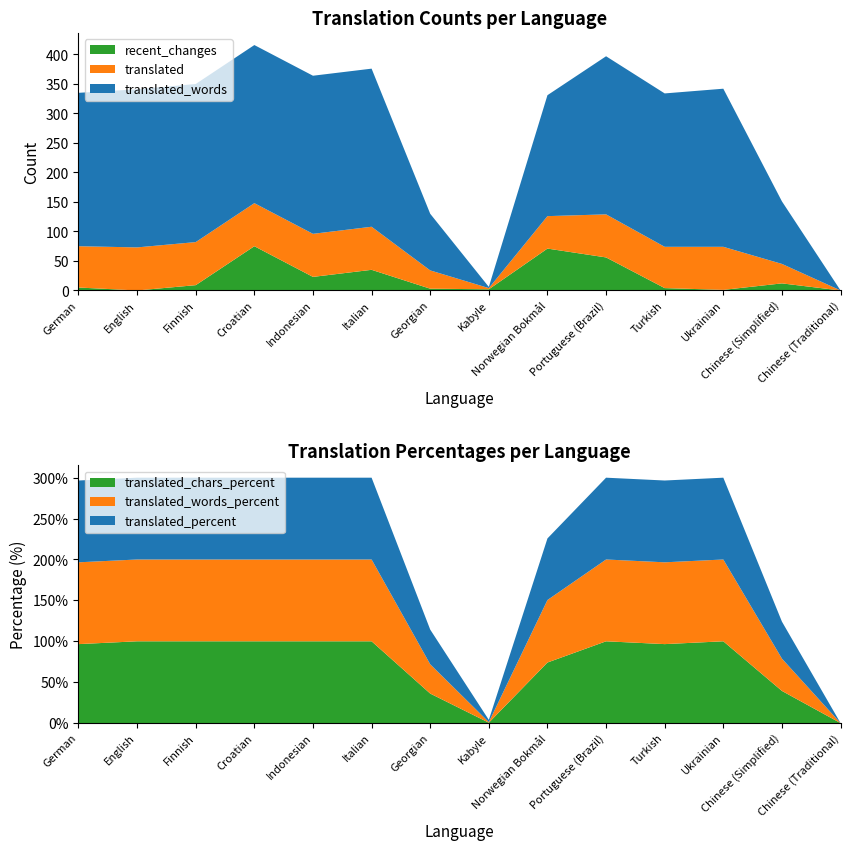

Reading left to right, transcribe all the data shown in this chart.

translated: German=70.0	English=73.0	Finnish=73.0	Croatian=73.0	Indonesian=73.0	Italian=73.0	Georgian=31.0	Kabyle=2.0	Norwegian Bokmål=55.0	Portuguese (Brazil)=73.0	Turkish=70.0	Ukrainian=73.0	Chinese (Simplified)=33.0	Chinese (Traditional)=0.0
translated_words: German=260.0	English=268.0	Finnish=268.0	Croatian=268.0	Indonesian=268.0	Italian=268.0	Georgian=96.0	Kabyle=2.0	Norwegian Bokmål=205.0	Portuguese (Brazil)=268.0	Turkish=260.0	Ukrainian=268.0	Chinese (Simplified)=106.0	Chinese (Traditional)=0.0
translated_chars: German=1738.0	English=1800.0	Finnish=1800.0	Croatian=1800.0	Indonesian=1800.0	Italian=1800.0	Georgian=650.0	Kabyle=9.0	Norwegian Bokmål=1333.0	Portuguese (Brazil)=1800.0	Turkish=1738.0	Ukrainian=1800.0	Chinese (Simplified)=708.0	Chinese (Traditional)=0.0
translated_percent: German=100.0	English=100.0	Finnish=100.0	Croatian=100.0	Indonesian=100.0	Italian=100.0	Georgian=42.4	Kabyle=2.7	Norwegian Bokmål=75.3	Portuguese (Brazil)=100.0	Turkish=100.0	Ukrainian=100.0	Chinese (Simplified)=45.2	Chinese (Traditional)=0.0
translated_words_percent: German=100.0	English=100.0	Finnish=100.0	Croatian=100.0	Indonesian=100.0	Italian=100.0	Georgian=35.8	Kabyle=0.7	Norwegian Bokmål=76.4	Portuguese (Brazil)=100.0	Turkish=100.0	Ukrainian=100.0	Chinese (Simplified)=39.5	Chinese (Traditional)=0.0
recent_changes: German=5.0	English=0.0	Finnish=9.0	Croatian=75.0	Indonesian=23.0	Italian=35.0	Georgian=3.0	Kabyle=2.0	Norwegian Bokmål=71.0	Portuguese (Brazil)=56.0	Turkish=4.0	Ukrainian=1.0	Chinese (Simplified)=12.0	Chinese (Traditional)=0.0